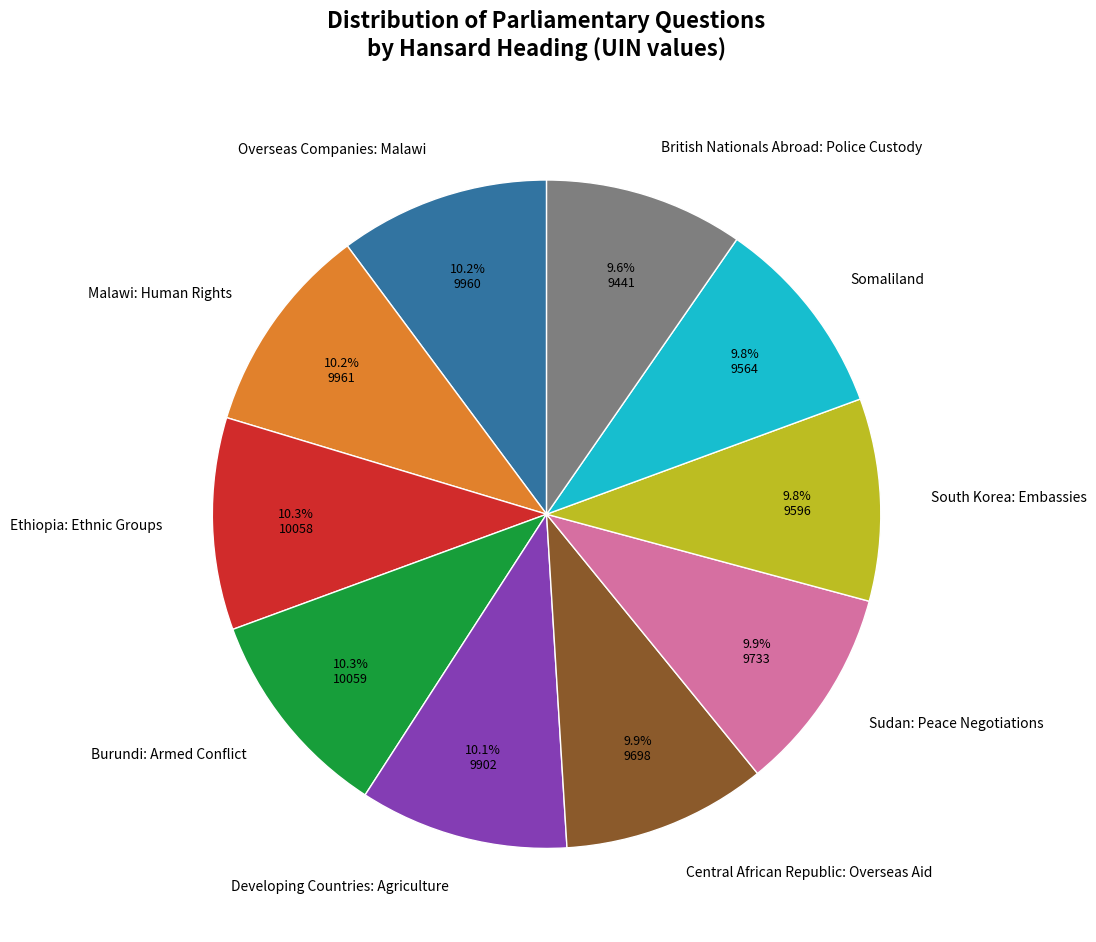

Does any single category account for the majority?

No